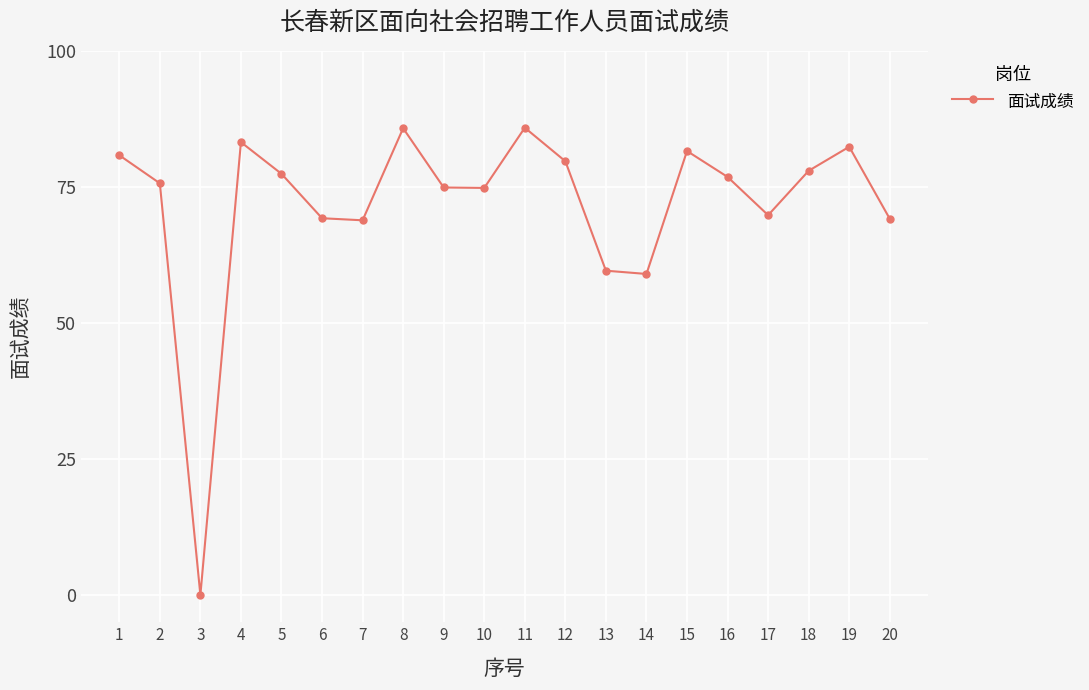

At which category does the chart reach its minimum across all series?

3